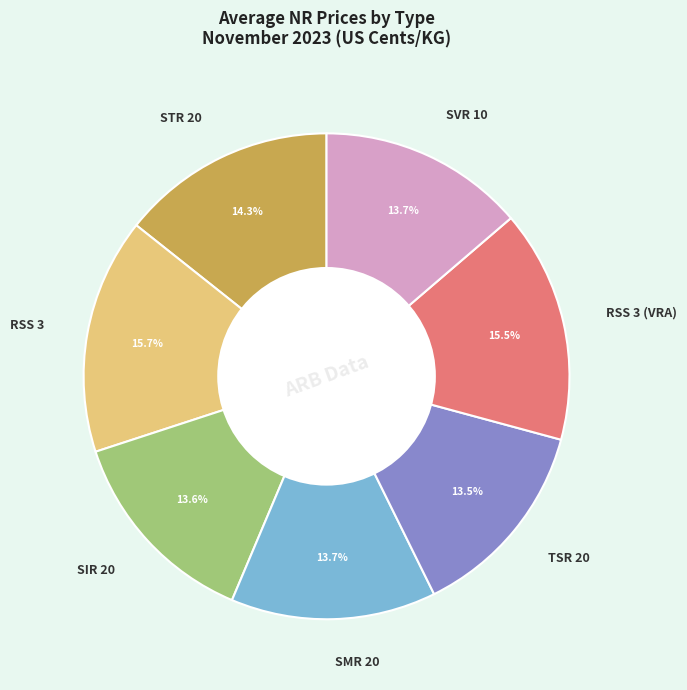

Combined, do STR 20 and RSS 3 account for over 50%?

No